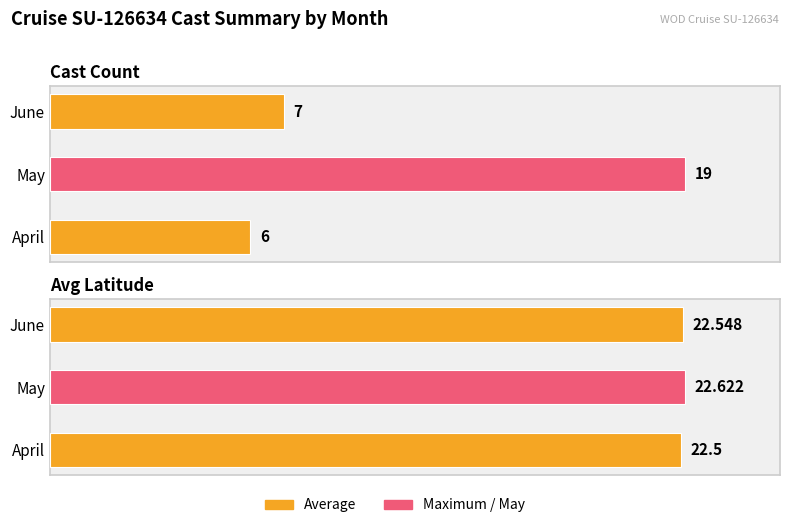

True or false: Avg Latitude has a value of 151.1 at May.

False